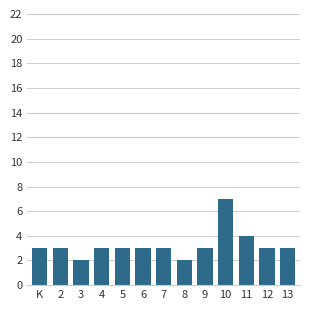

Reading right to left, what are all the values shown in this chart?

13=3	12=3	11=4	10=7	9=3	8=2	7=3	6=3	5=3	4=3	3=2	2=3	K=3